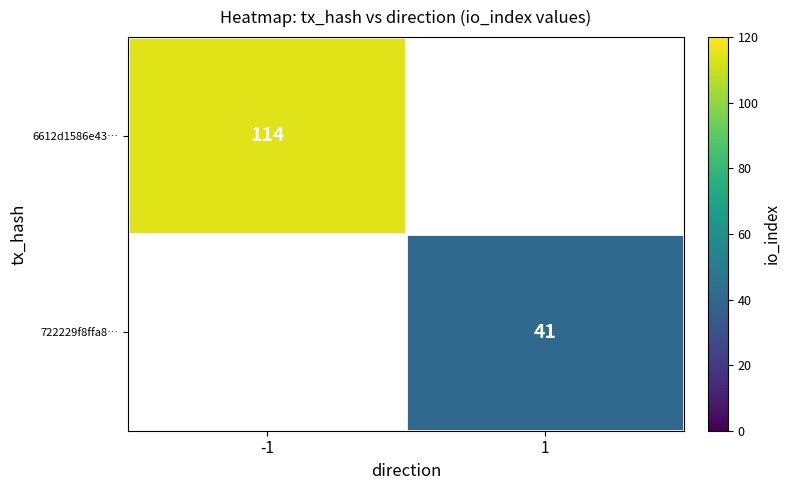

What is the greatest value displayed?

114.0